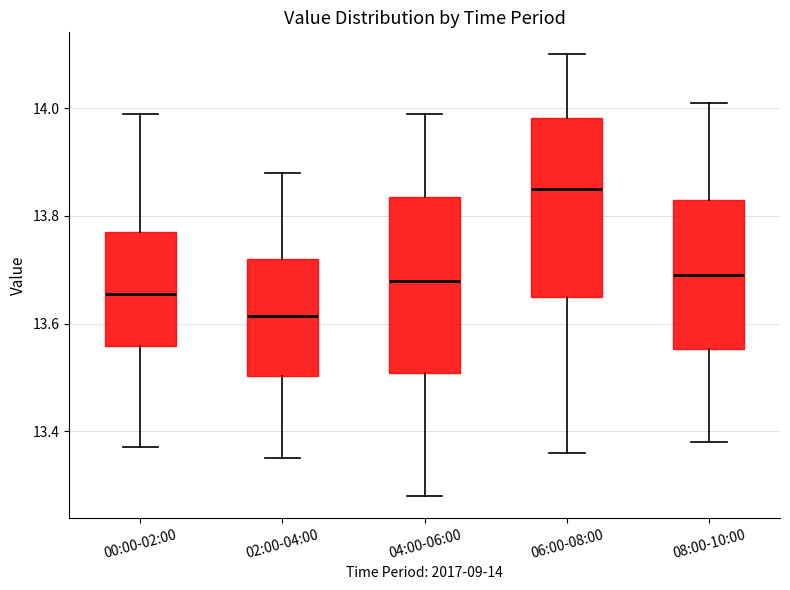

Reading left to right, read every box against the y-axis: the position of its median line, the range the box covers, and the ends of its whiskers. The values are not printed on the chart, so give them approximately, as read against the axis.

00:00-02:00: median 13.66, box 13.56 to 13.78, whiskers 13.38 to 14.00
02:00-04:00: median 13.62, box 13.50 to 13.72, whiskers 13.36 to 13.88
04:00-06:00: median 13.68, box 13.50 to 13.84, whiskers 13.28 to 14.00
06:00-08:00: median 13.86, box 13.66 to 13.98, whiskers 13.36 to 14.10
08:00-10:00: median 13.70, box 13.56 to 13.84, whiskers 13.38 to 14.02